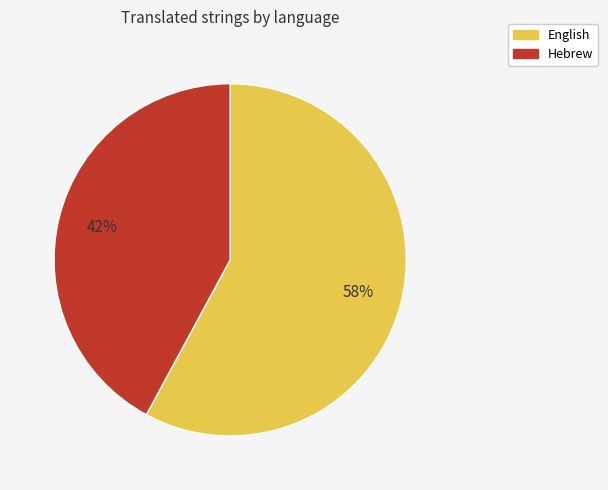

Which slice represents more than half of the pie?

English